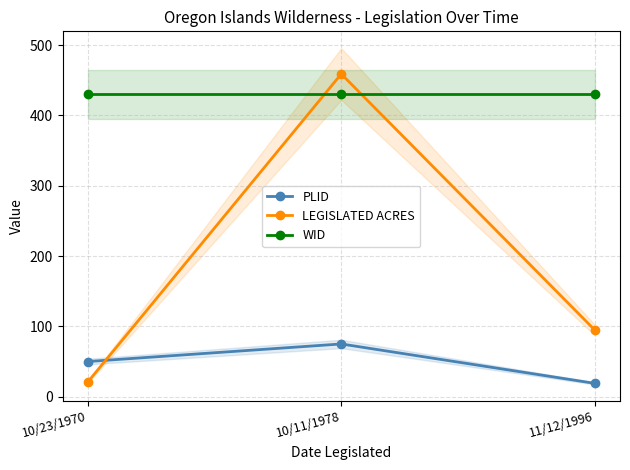

What is the value of the WID point at the 1st from the left?

430